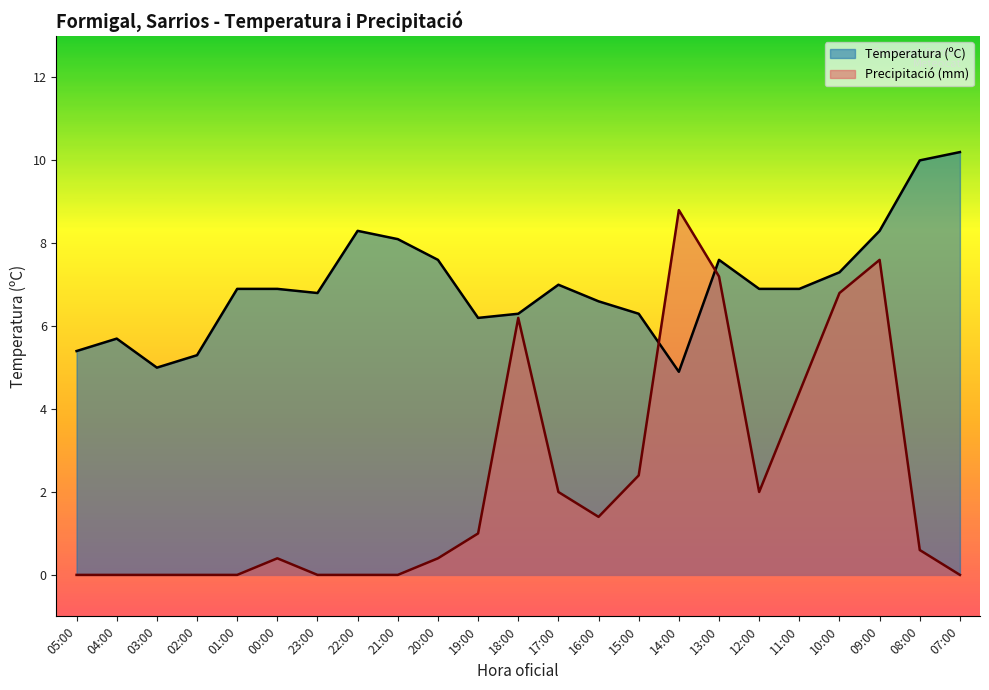

After their last crossing, which series has the higher values: Precipitació (mm) or Temperatura (ºC)?

Temperatura (ºC)